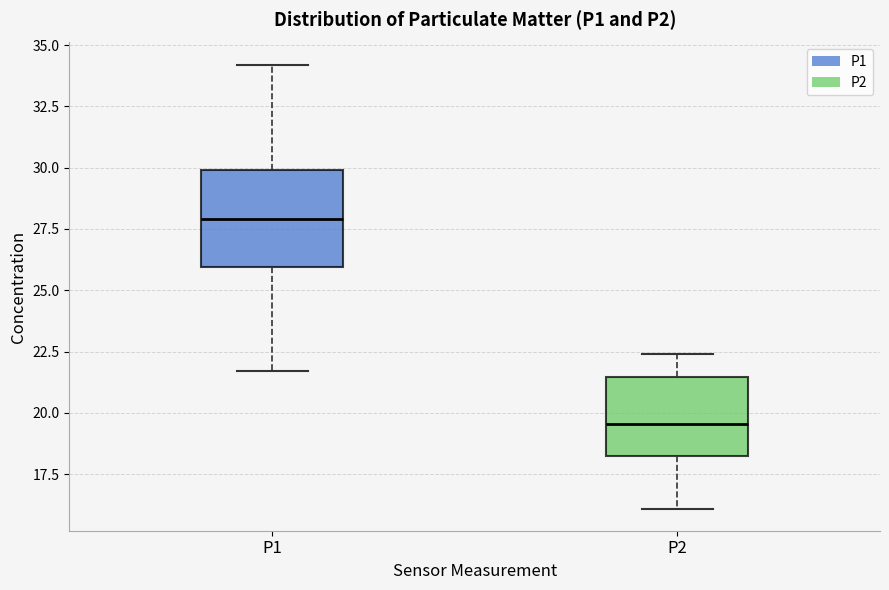

Comparing the boxes themselves (not the whiskers), which one is the tallest?

P1